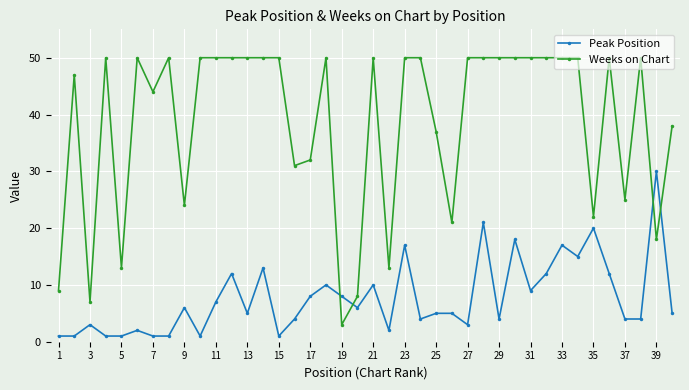

Which series has the largest total across all categories?

Weeks on Chart